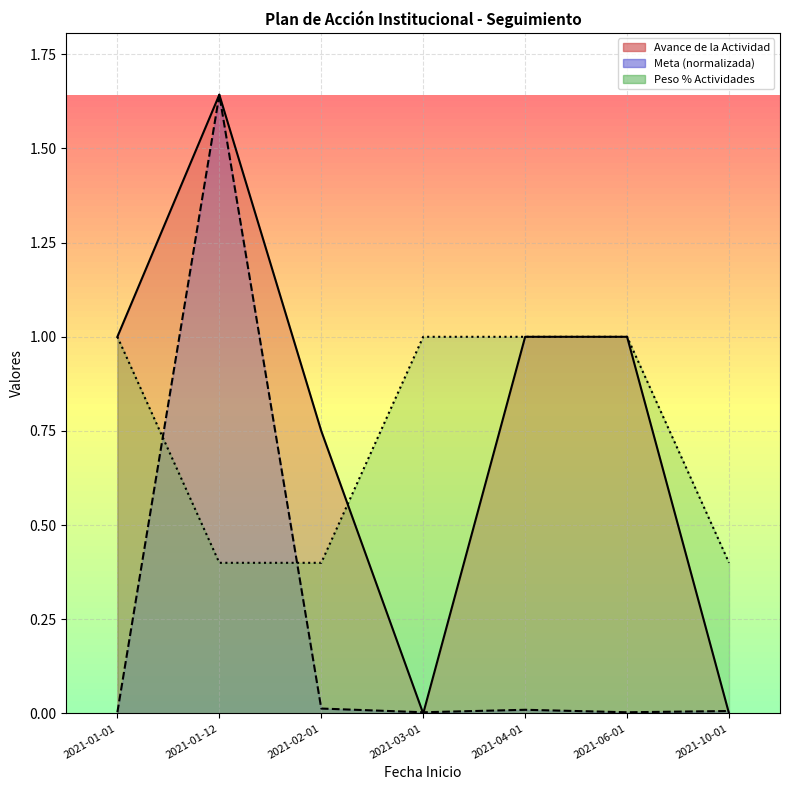

The value of Avance de la Actividad at 2021-04-01 is 1.0. True or false?

True